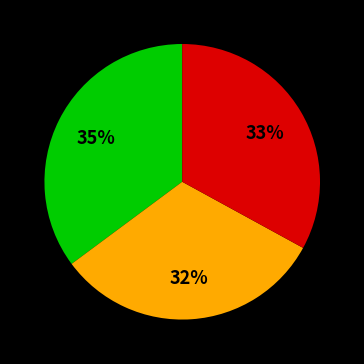

Is there any slice that represents more than half of the pie?

No